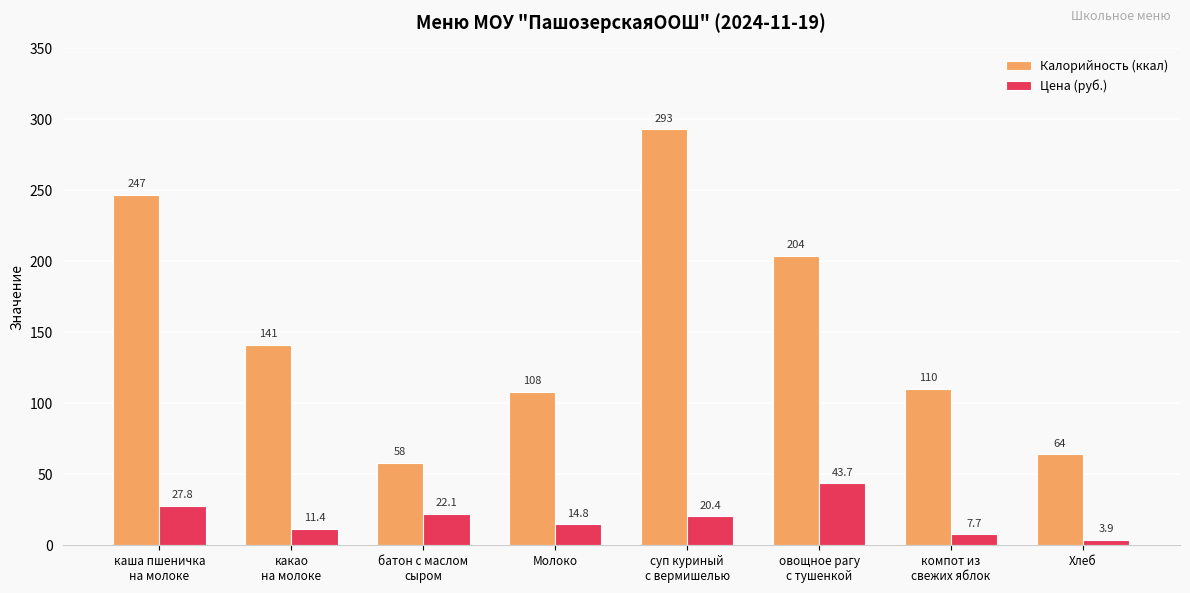

Rank the categories by Калорийность (ккал) value from lowest to highest.

батон с маслом
сыром, Хлеб, Молоко, компот из
свежих яблок, какао
на молоке, овощное рагу
с тушенкой, каша пшеничка
на молоке, суп куриный
с вермишелью